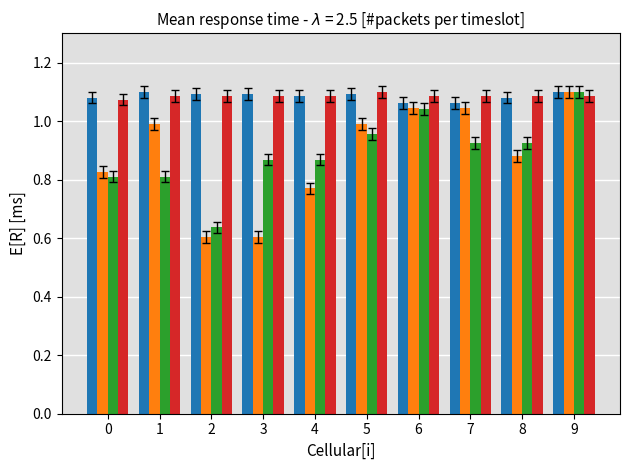

What is the difference between the highest and lowest values at 0?

0.3